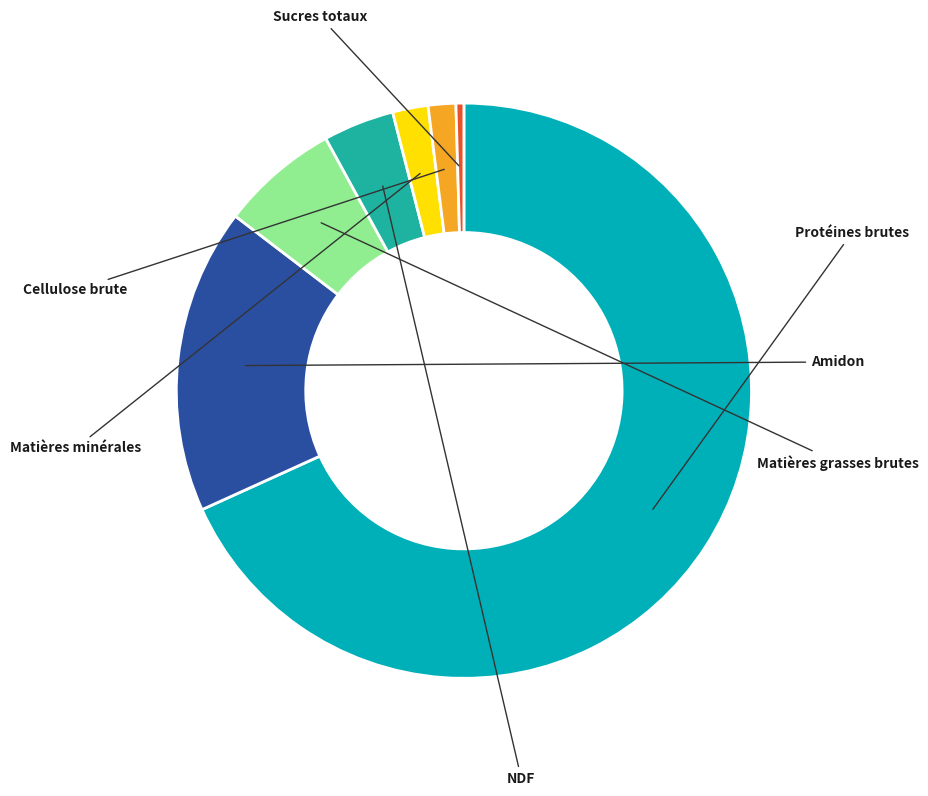

Which category has the smallest portion of the pie?

Sucres totaux